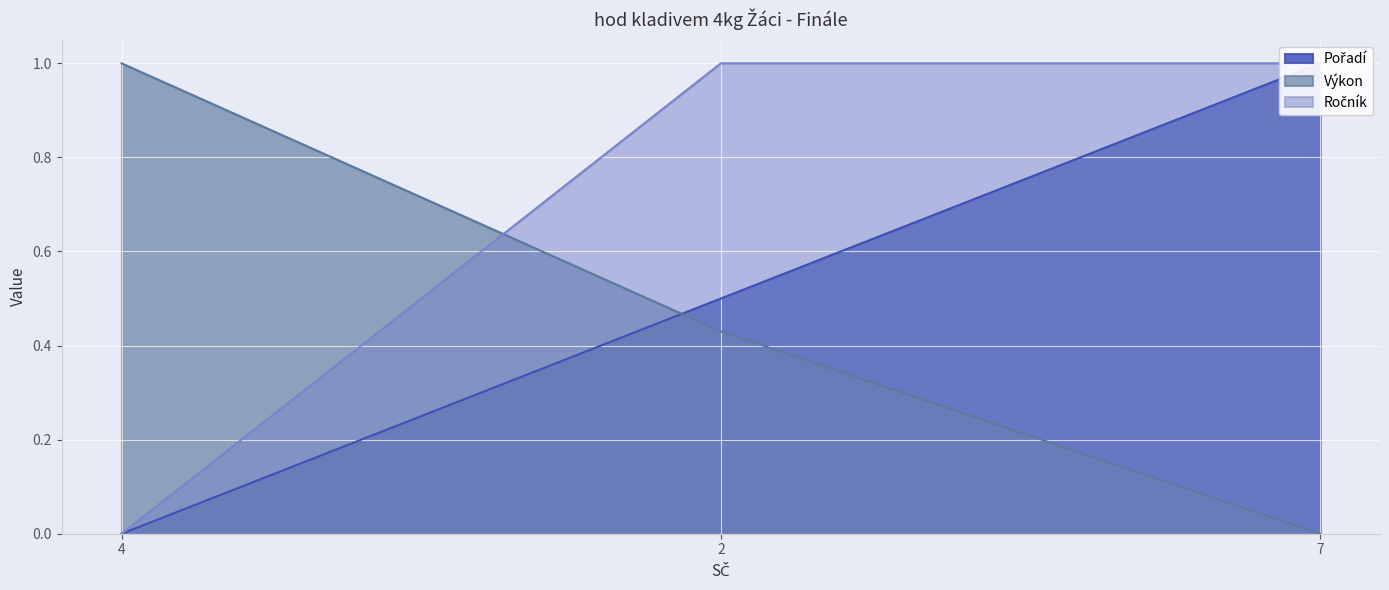

At how many categories does at least one series exceed 0?

3